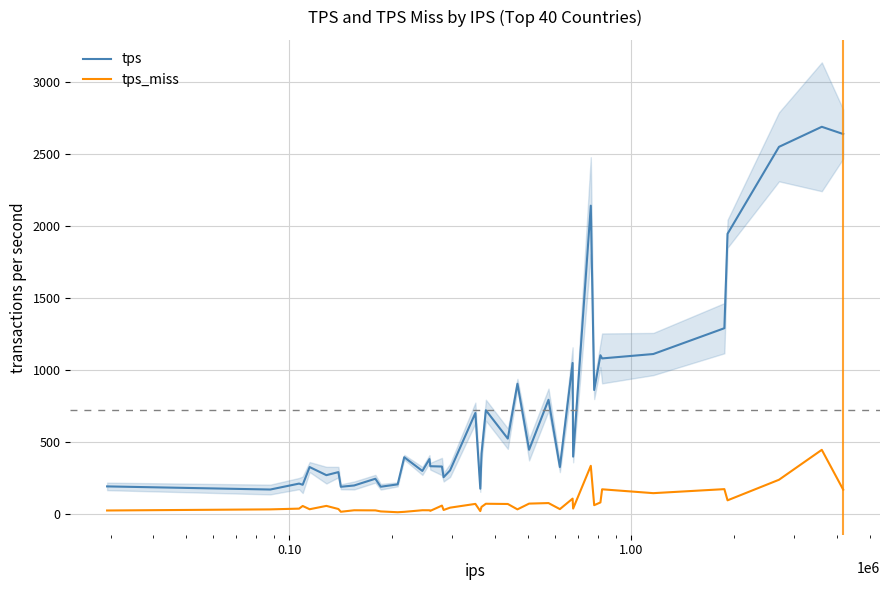

What is the lowest value of the tps series?

171.6